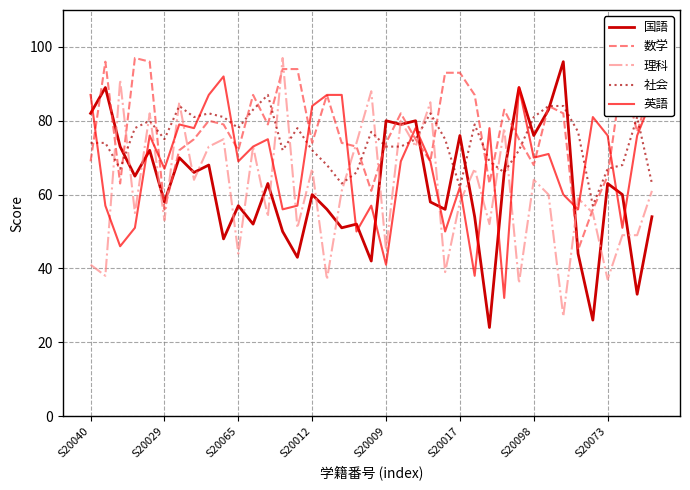

What is the minimum value for 数学?

45